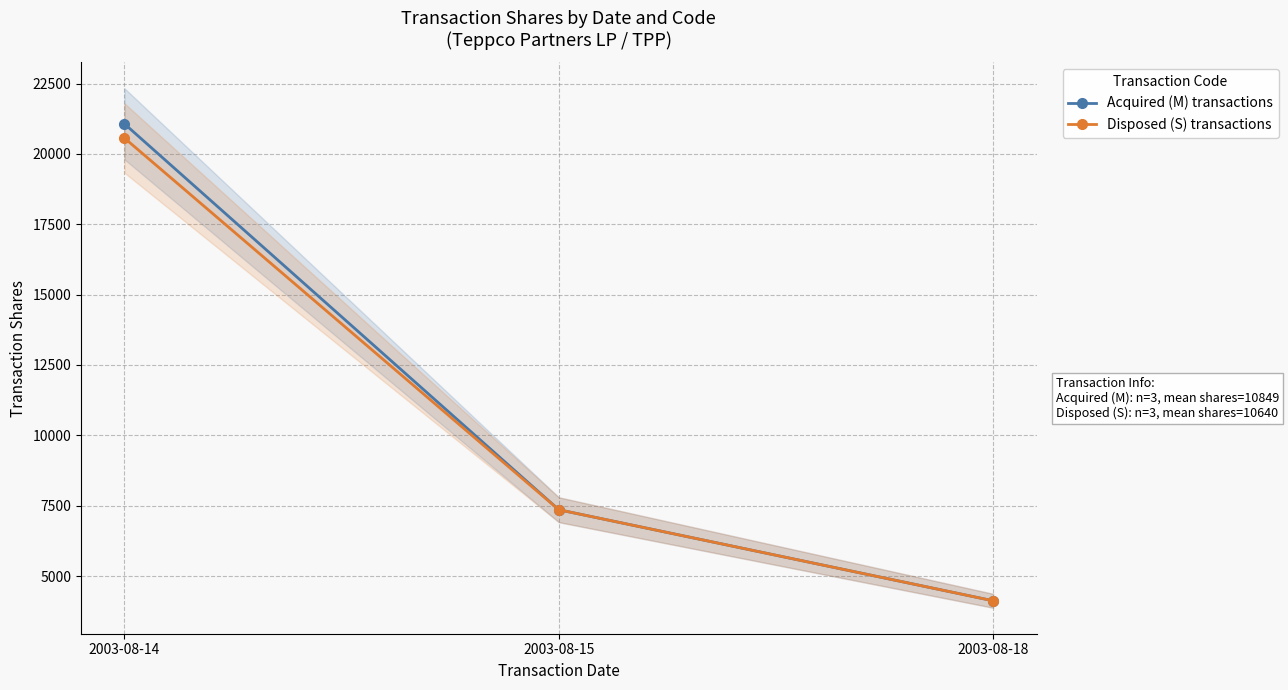

How many data points in Acquired (M) transactions are less than 7357?

1